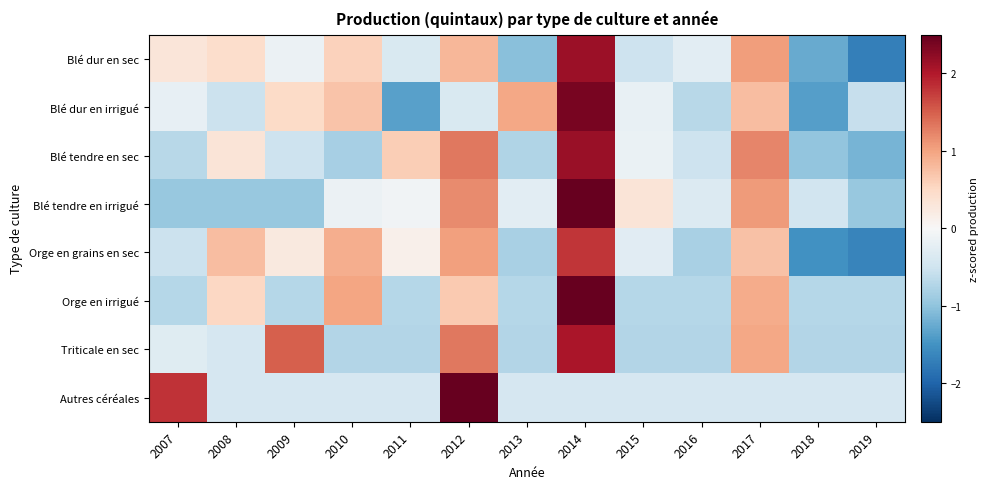

At 2008, list the series in order from smallest to largest.

Blé tendre en irrigué, Blé dur en irrigué, Triticale en sec, Autres céréales, Blé tendre en sec, Blé dur en sec, Orge en irrigué, Orge en grains en sec